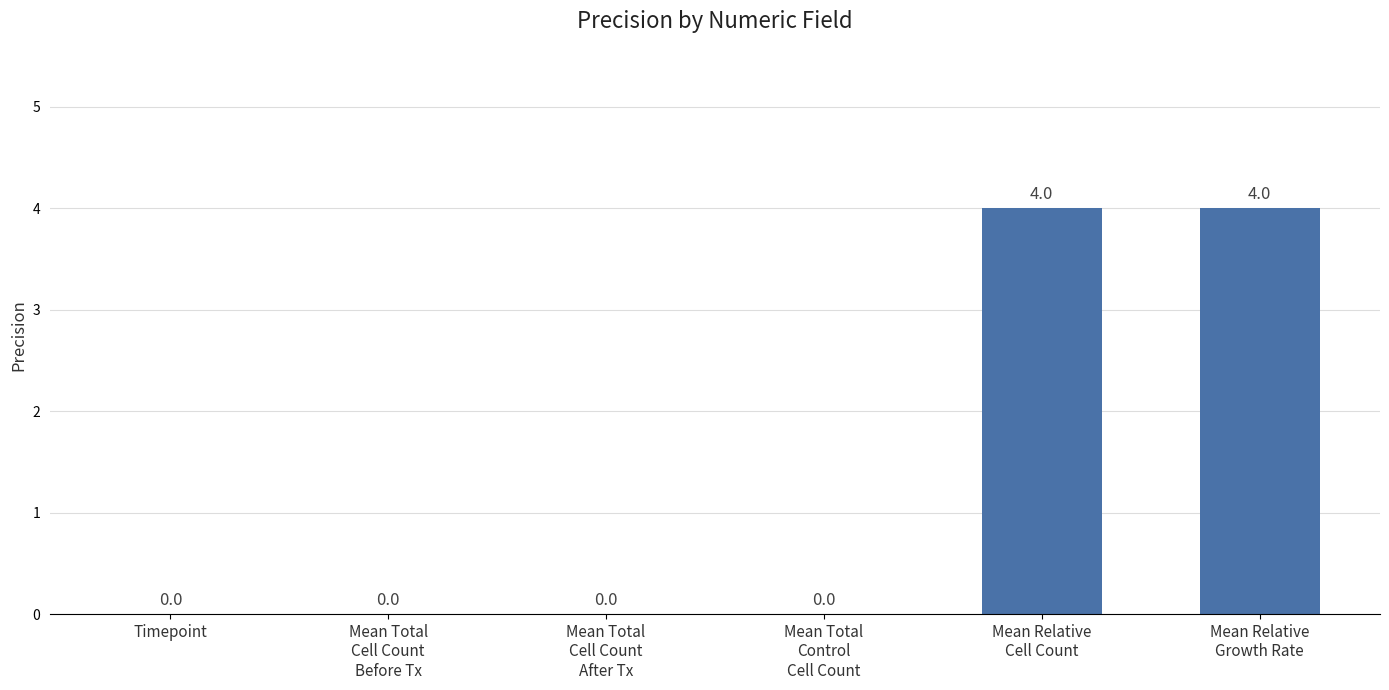

Reading left to right, extract all data points from this chart.

0	0	0	0	4	4